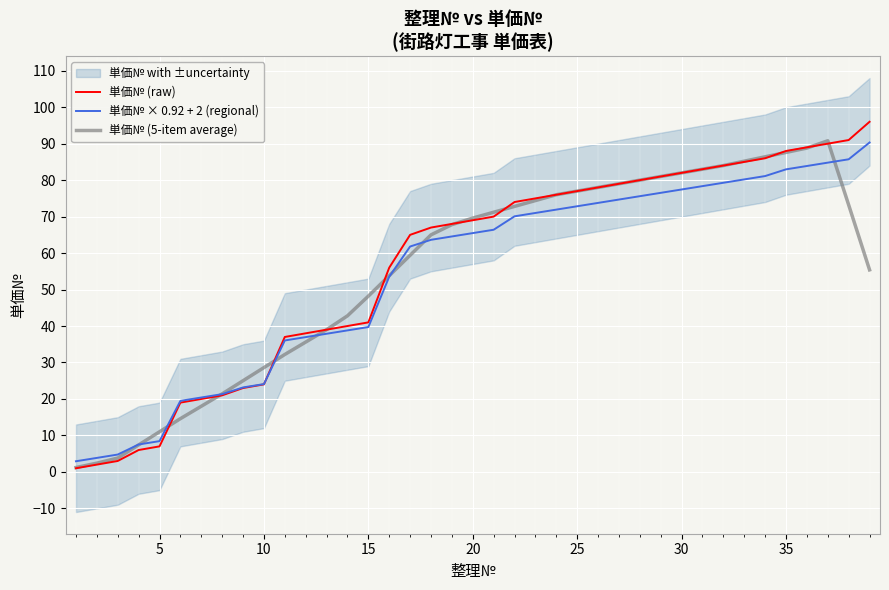

True or false: 単価№ (5-item average) has more than 1 points higher than both neighbors.

False